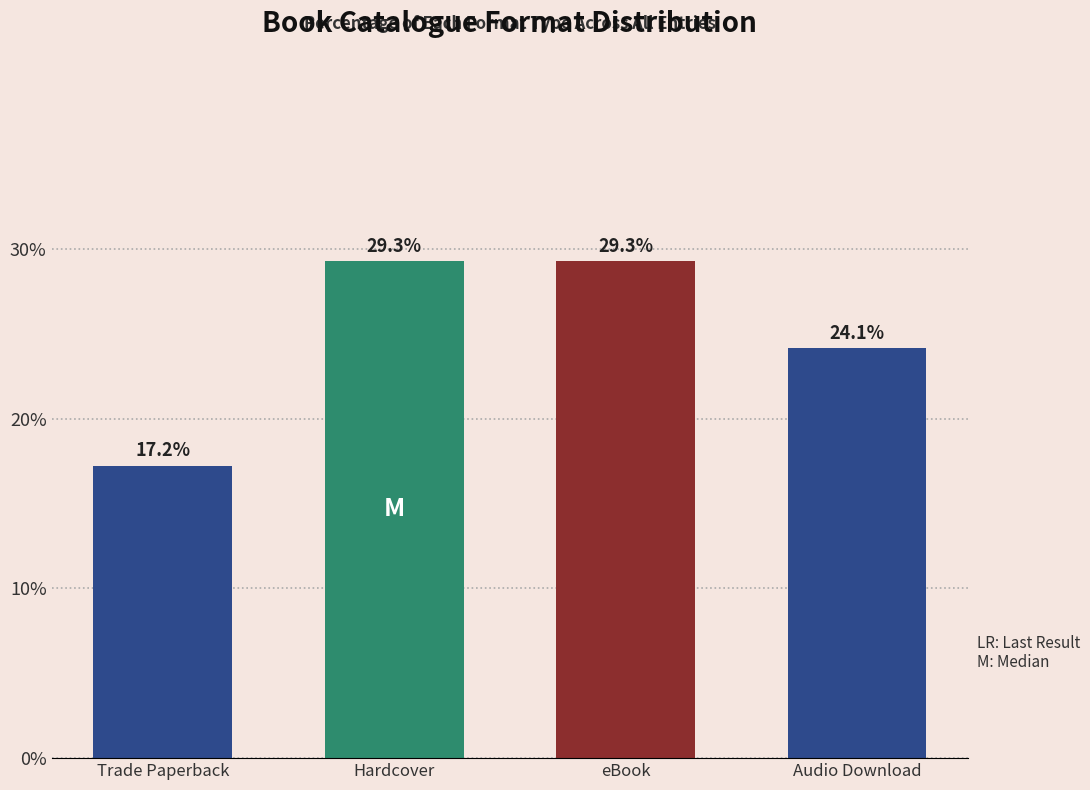

Reading left to right, what are all the values shown in this chart?

17.2	29.3	29.3	24.1